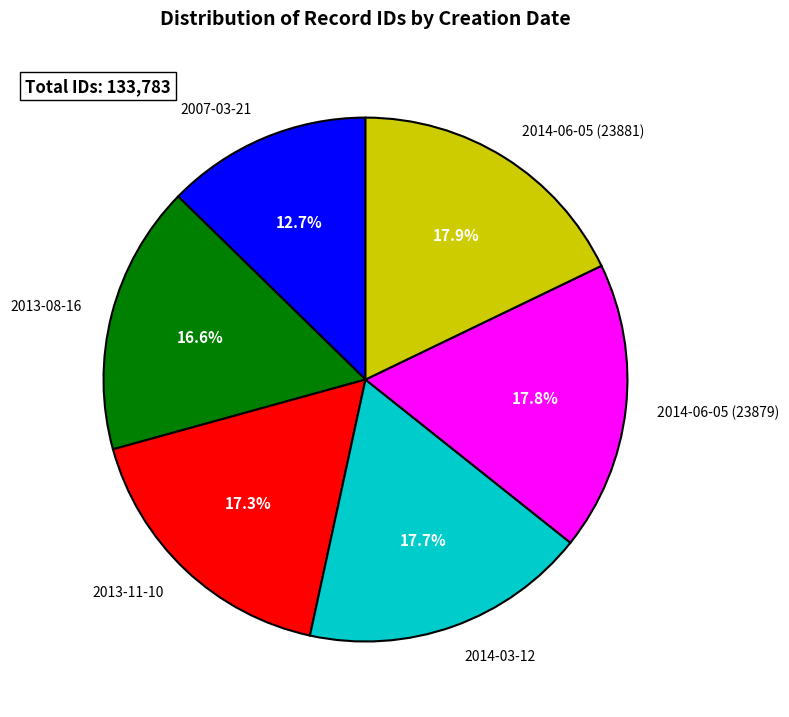

Does any single category account for the majority?

No